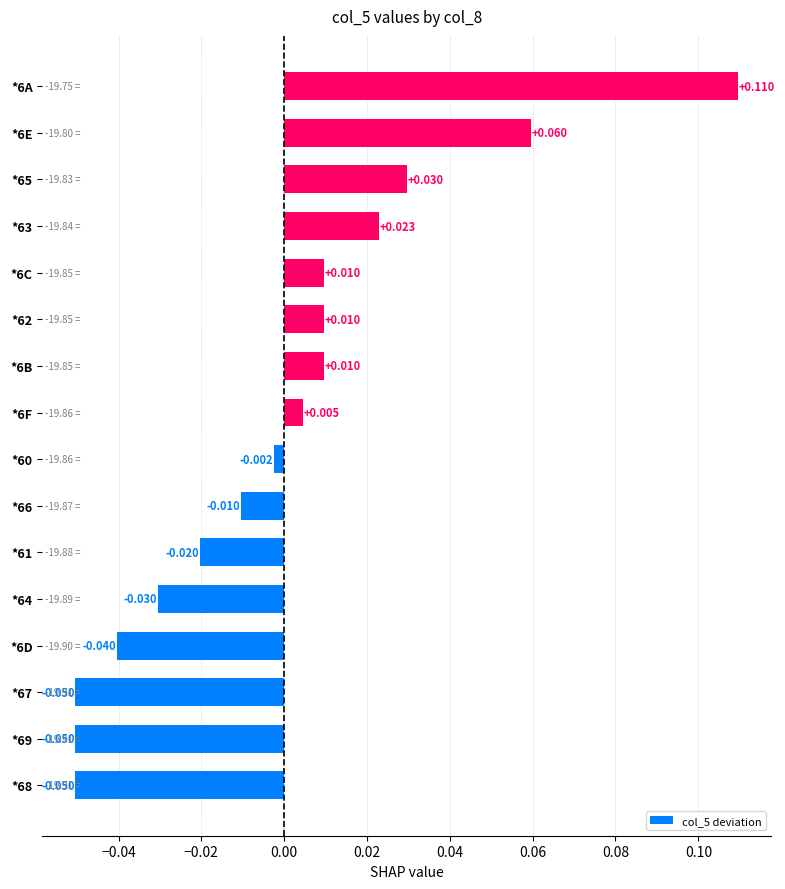

How many bars are there in total?

16